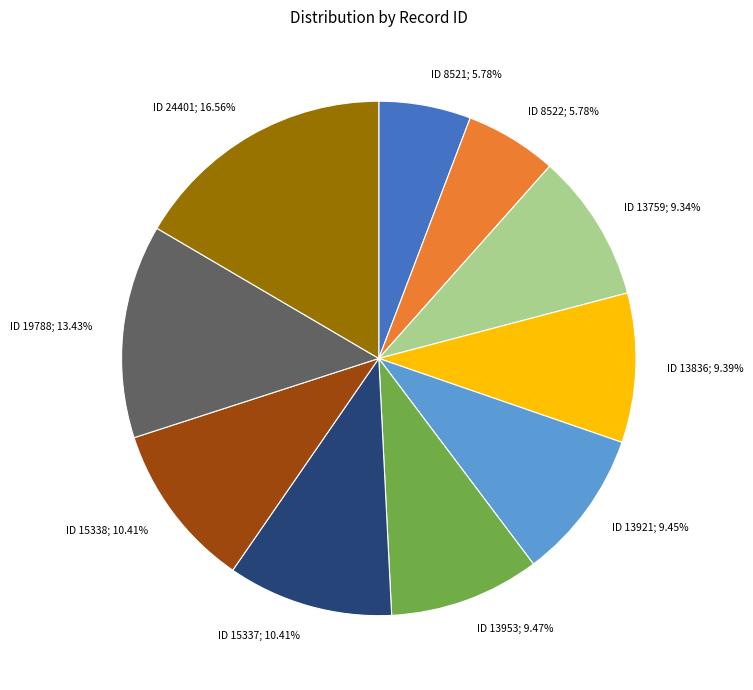

How many slices are in this pie chart?

10